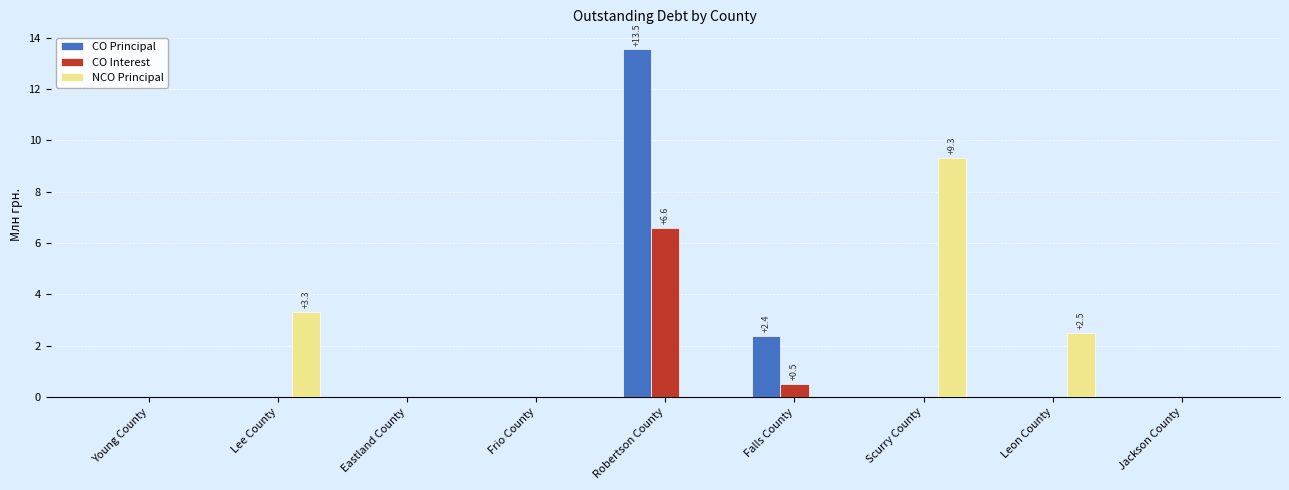

What is the greatest value displayed?

13.5